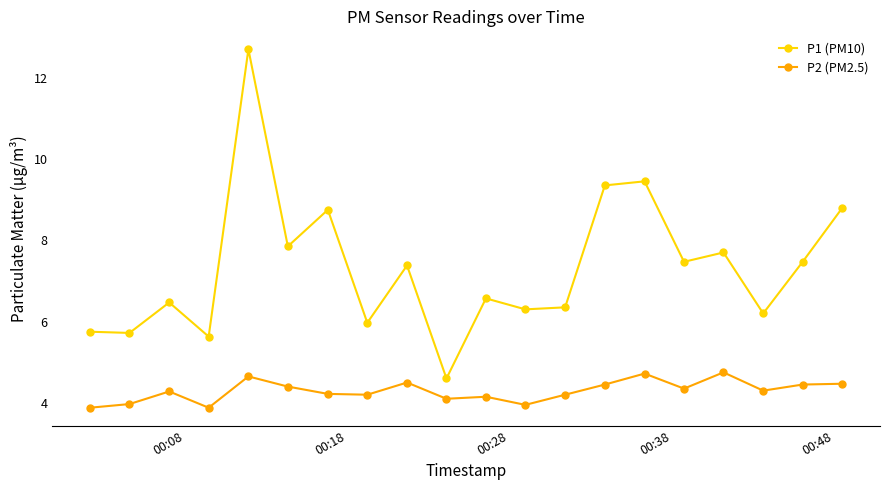

What is the difference between the maximum and minimum values in the P1 (PM10) series?

8.1